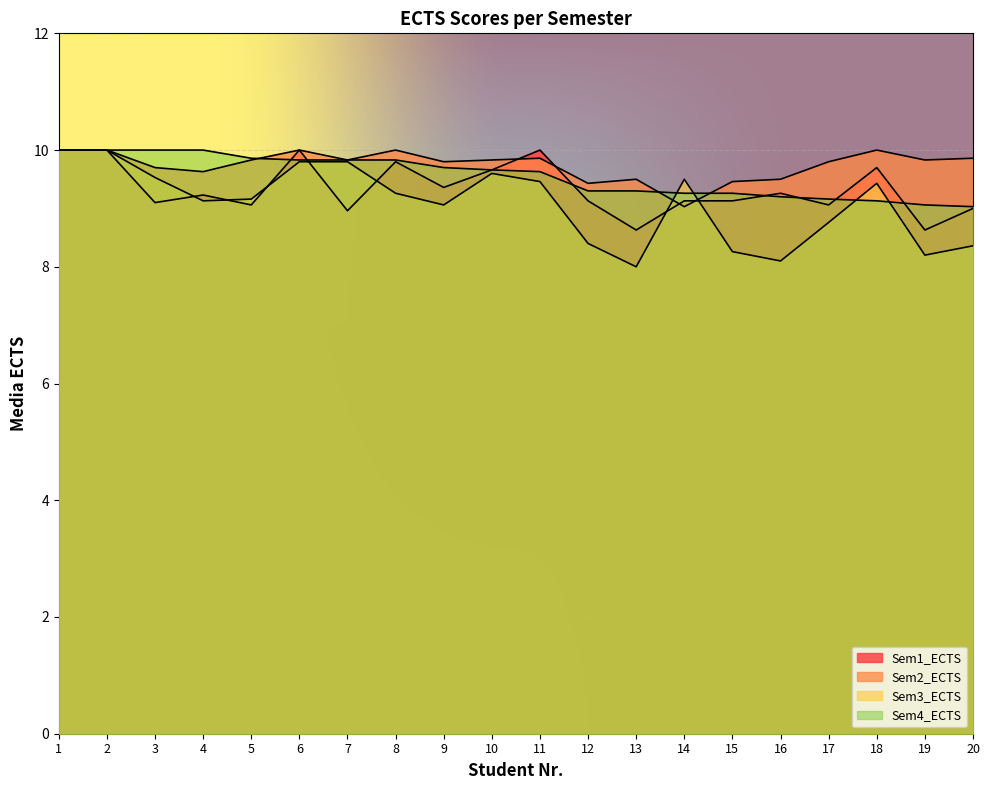

How many intersections are there between Sem3_ECTS and Sem4_ECTS?

4